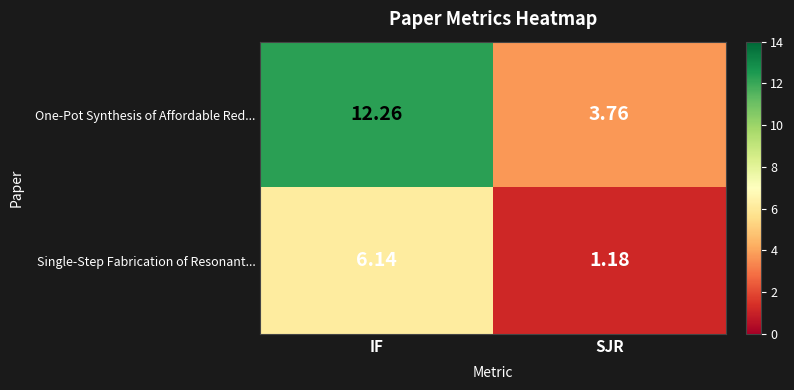

Which category has the highest value in the One-Pot Synthesis of Affordable Red... series?

IF